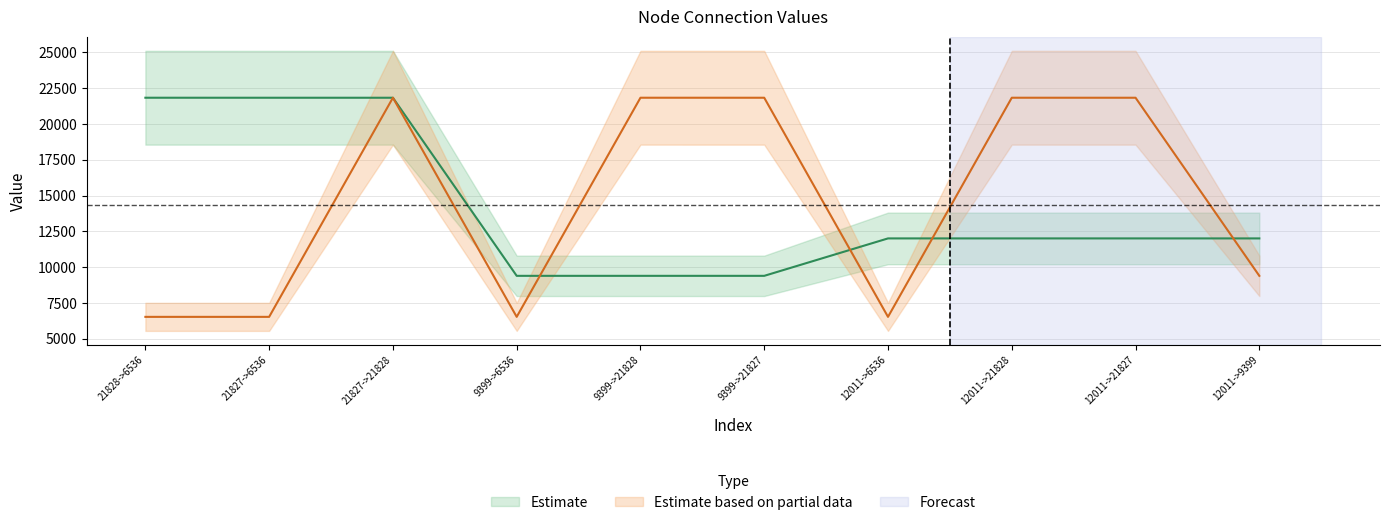

What is the sum of all to values?

144681